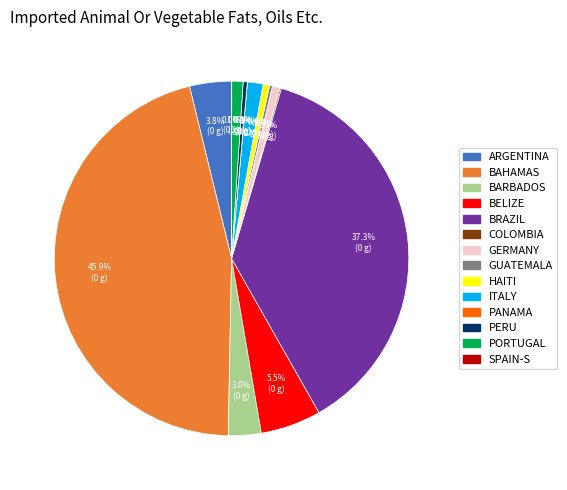

Does any single category account for the majority?

No